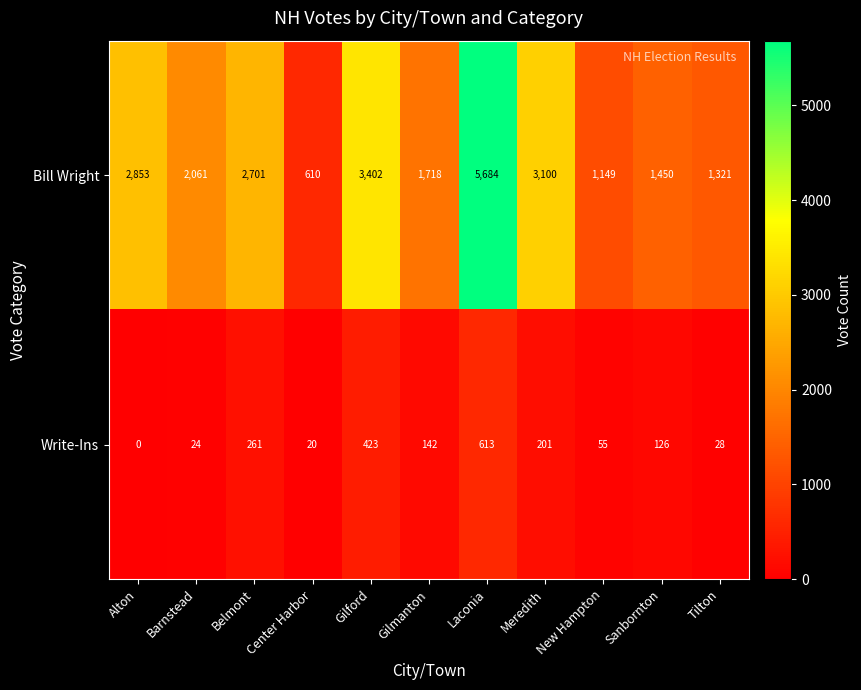

Which series has the largest total across all categories?

Bill Wright